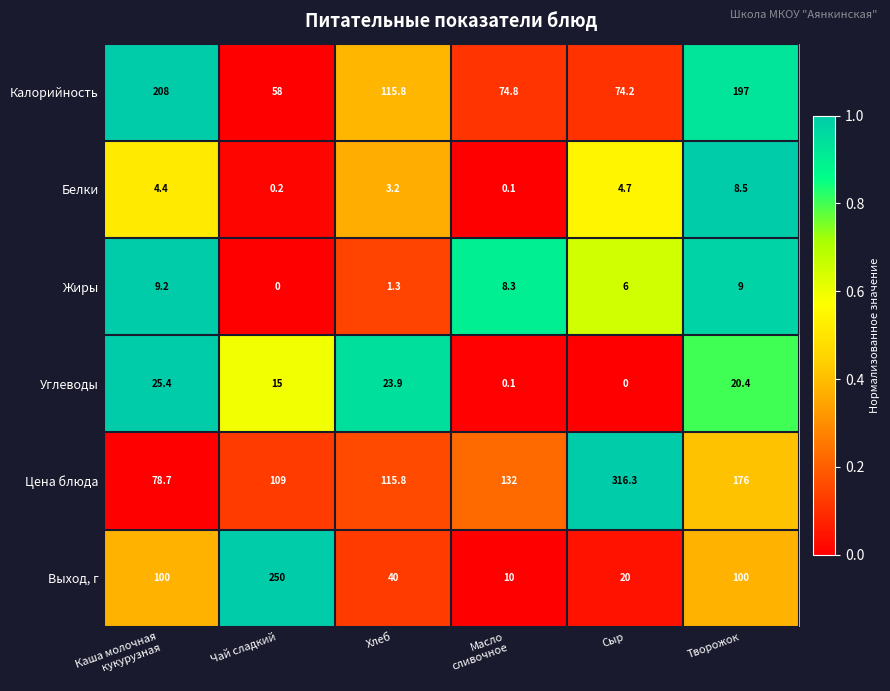

What is the sum of all Выход, г values?

520.0